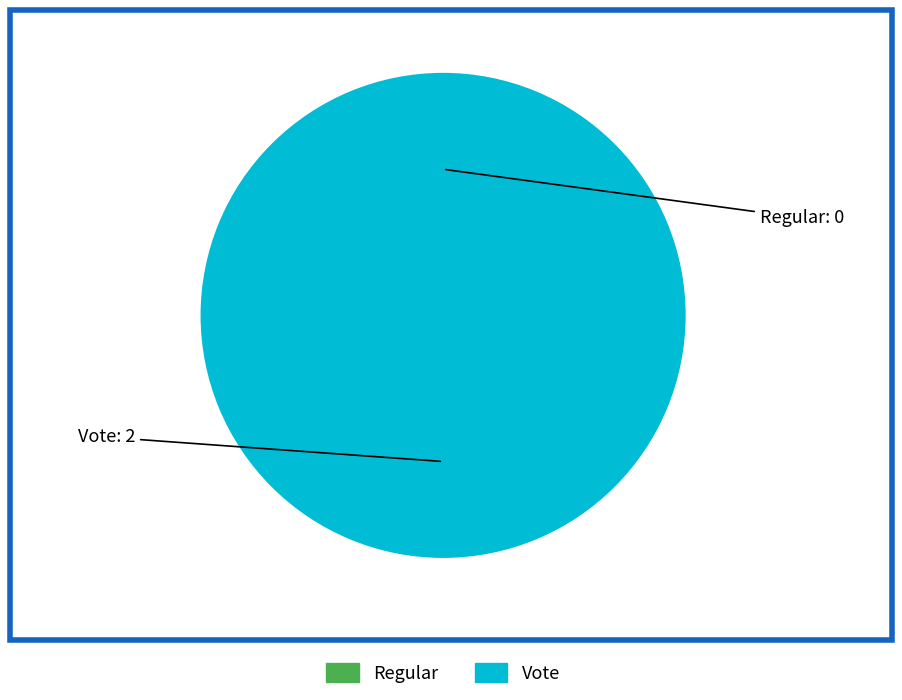

The Regular slice represents 1% of the pie. True or false?

False